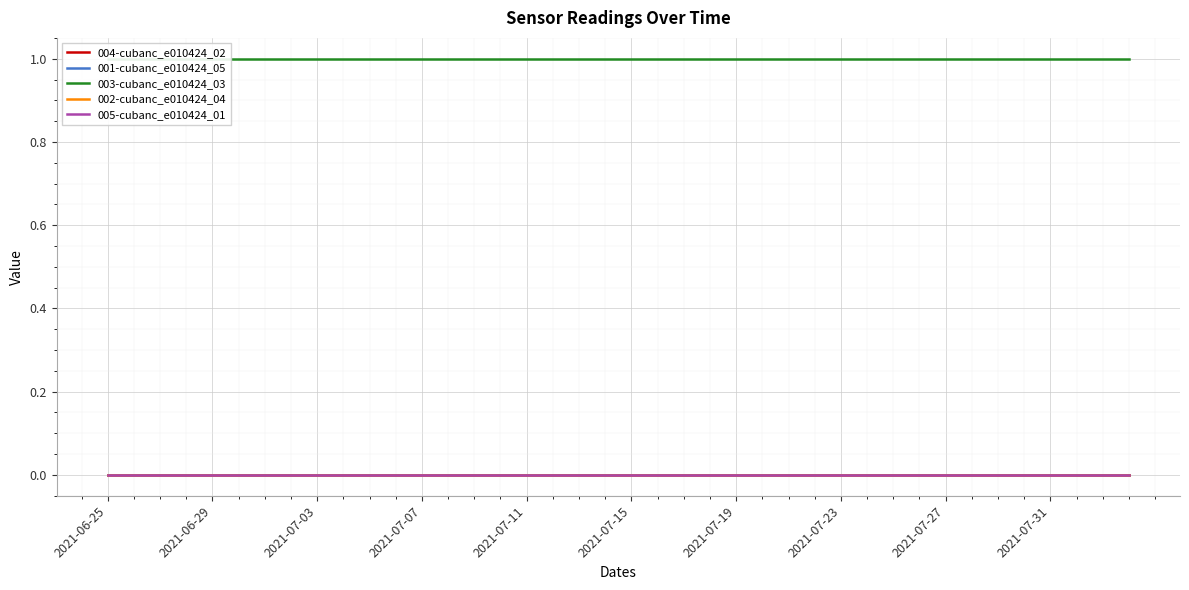

Reading left to right, list all the values displayed in this chart.

004-cubanc_e010424_02: 0	0	0	0	0	0	0	0	0	0	0	0	0	0	0	0	0	0	0	0	0	0	0	0	0	0	0	0	0	0	0	0	0	0	0	0	0	0	0	0
001-cubanc_e010424_05: 0	0	0	0	0	0	0	0	0	0	0	0	0	0	0	0	0	0	0	0	0	0	0	0	0	0	0	0	0	0	0	0	0	0	0	0	0	0	0	0
003-cubanc_e010424_03: 1	1	1	1	1	1	1	1	1	1	1	1	1	1	1	1	1	1	1	1	1	1	1	1	1	1	1	1	1	1	1	1	1	1	1	1	1	1	1	1
002-cubanc_e010424_04: 0	0	0	0	0	0	0	0	0	0	0	0	0	0	0	0	0	0	0	0	0	0	0	0	0	0	0	0	0	0	0	0	0	0	0	0	0	0	0	0
005-cubanc_e010424_01: 0	0	0	0	0	0	0	0	0	0	0	0	0	0	0	0	0	0	0	0	0	0	0	0	0	0	0	0	0	0	0	0	0	0	0	0	0	0	0	0